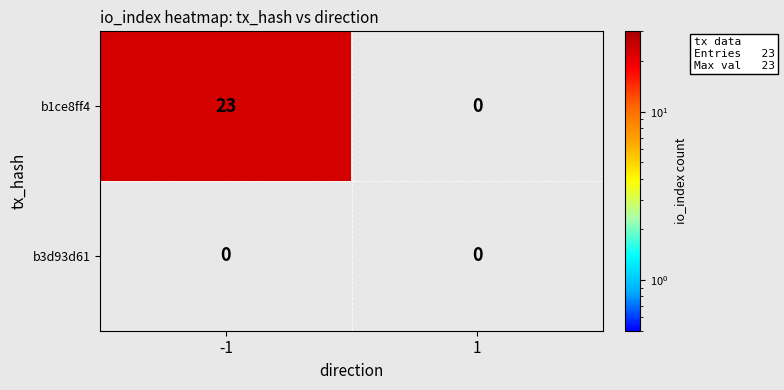

Count the number of categories in the chart.

2